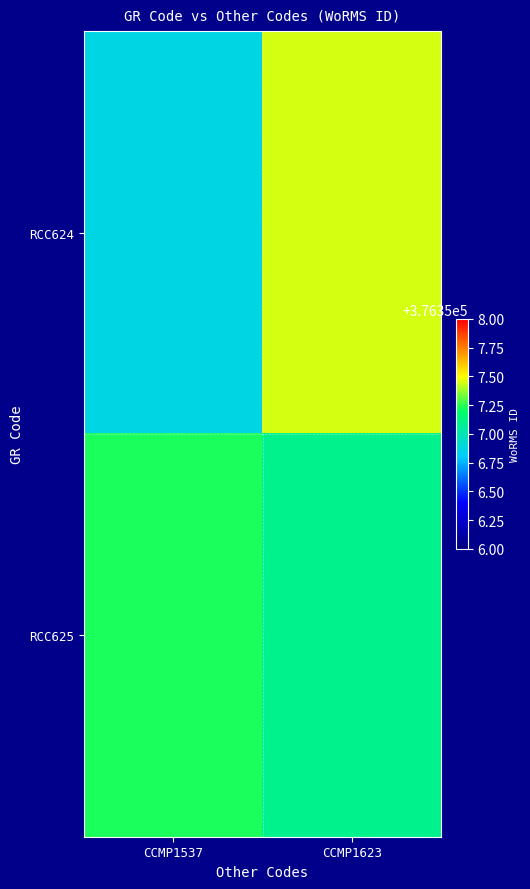

At which category is the sum across all series the highest?

CCMP1623